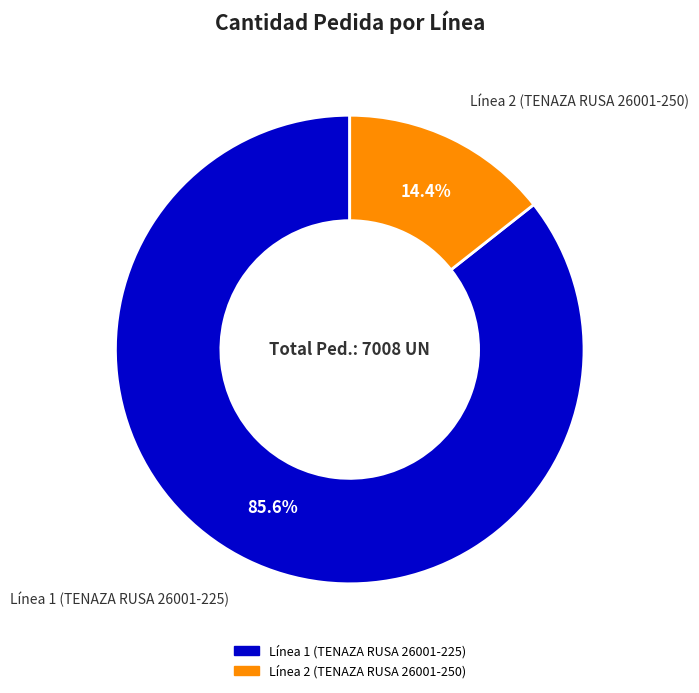

What percentage is the Línea 2 (TENAZA RUSA 26001-250) slice, to the nearest percent?

14%